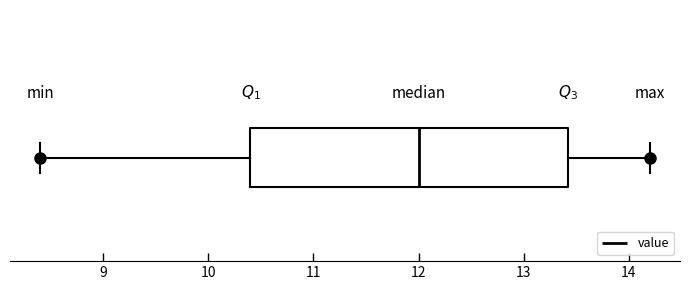

Read this box plot against the x-axis: the position of the median line, the range covered by the box, and the ends of both whiskers. The values are not printed on the chart, so give them approximately, as read against the axis.

median 12.0, box 10.4 to 13.4, whiskers 8.4 to 14.2